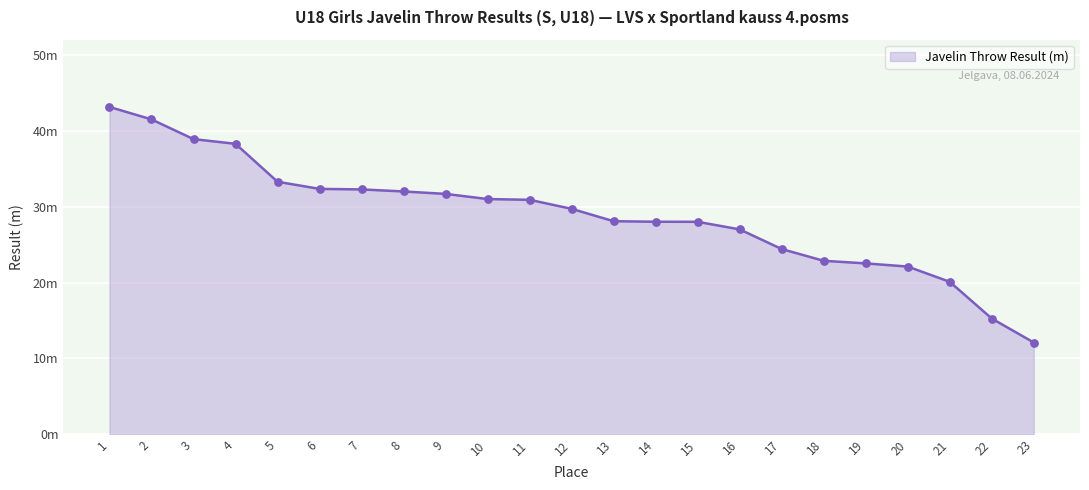

What is the ratio of the value at 16 to the value at 7?

0.8